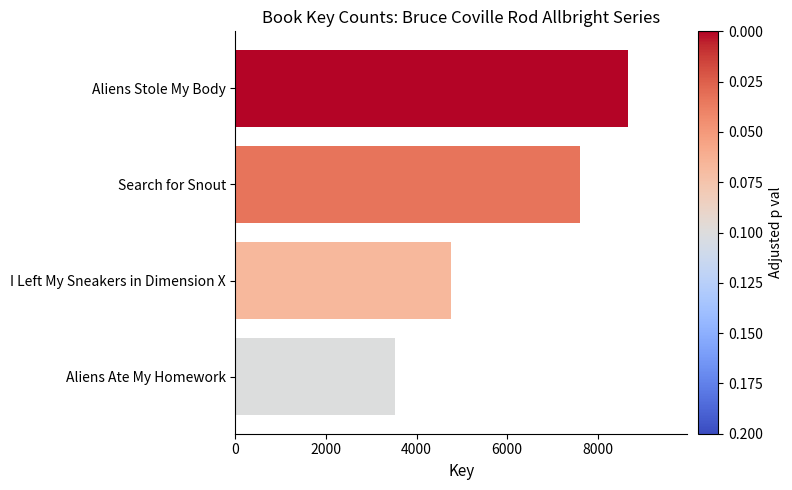

Which label corresponds to the smallest value in the chart?

Aliens Ate My Homework